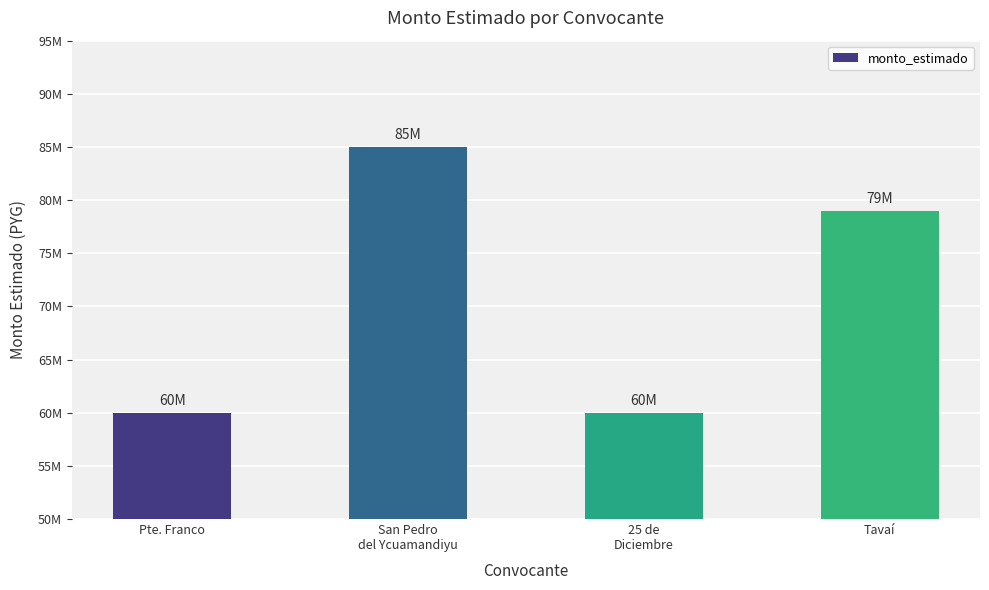

At which label does the data first exceed 79000000?

San Pedro
del Ycuamandiyu